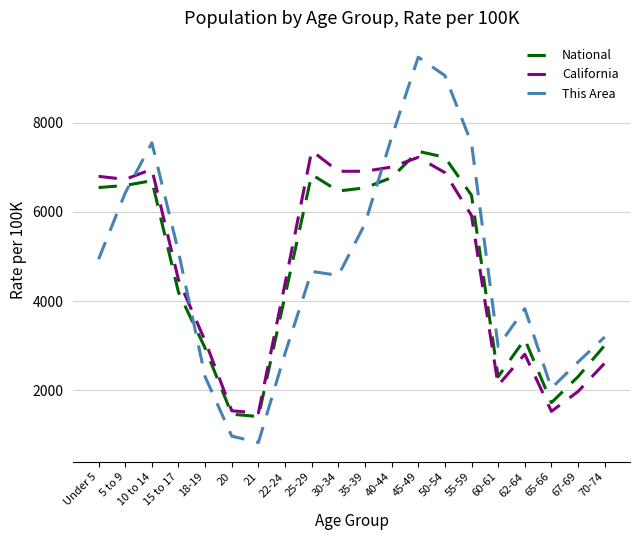

How many distinct data groups are displayed?

3